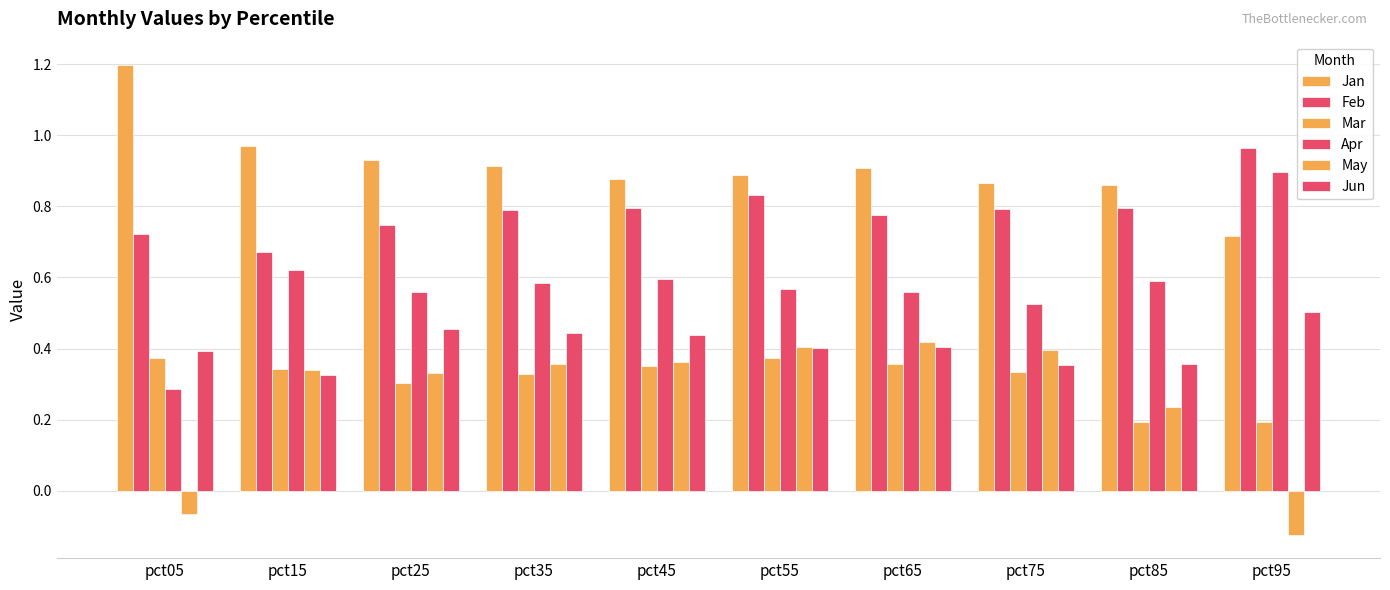

How many series are shown in this chart?

6